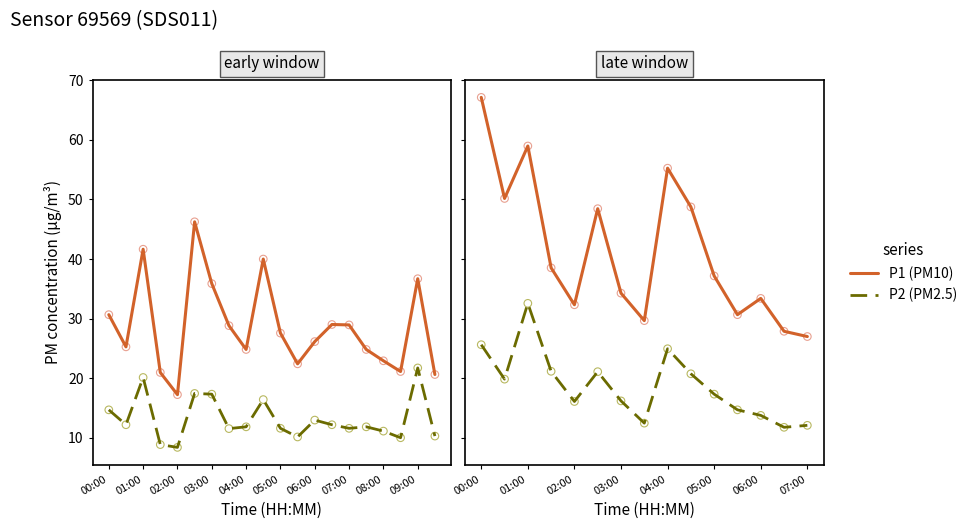

Is the value of P2 (PM2.5) at 00:00 greater than the value of P1 (PM10) at 09:00?

No